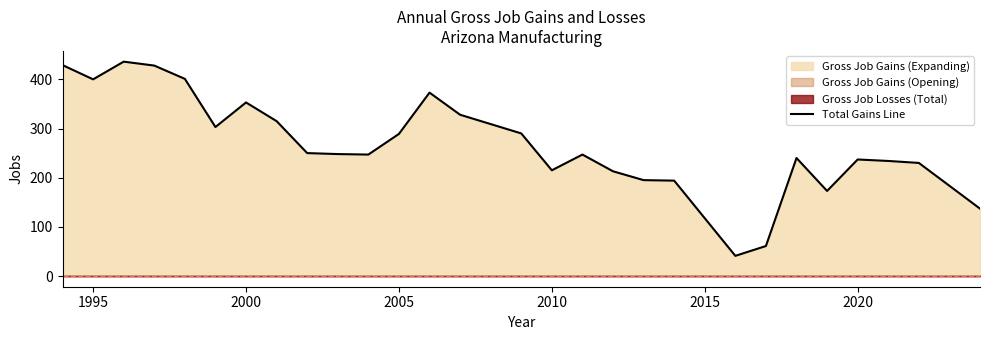

Is it true that Total Gains Line equals 395 at 2005?

False